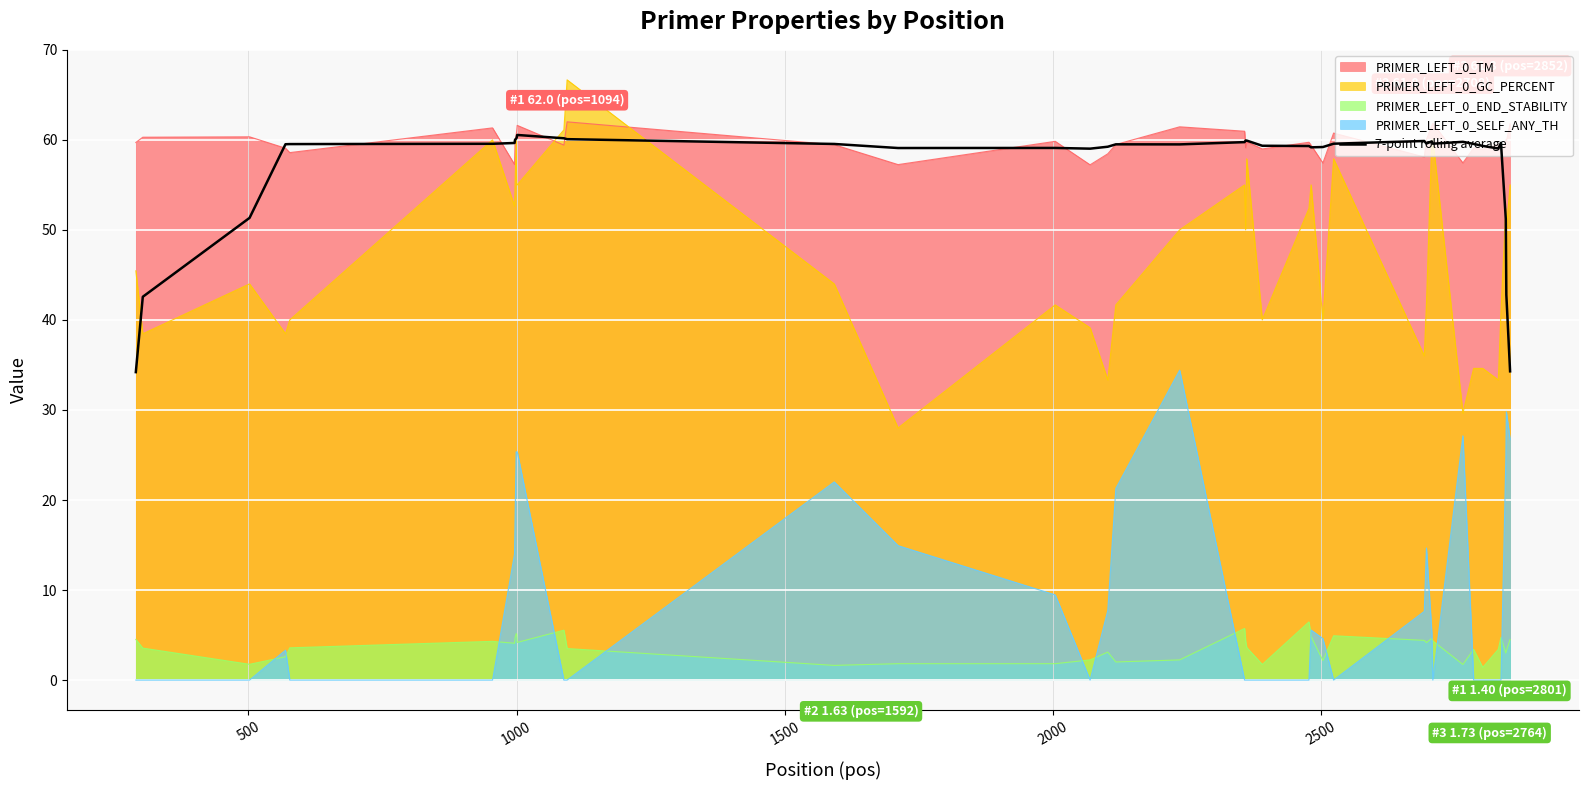

How many values are below 59?

6